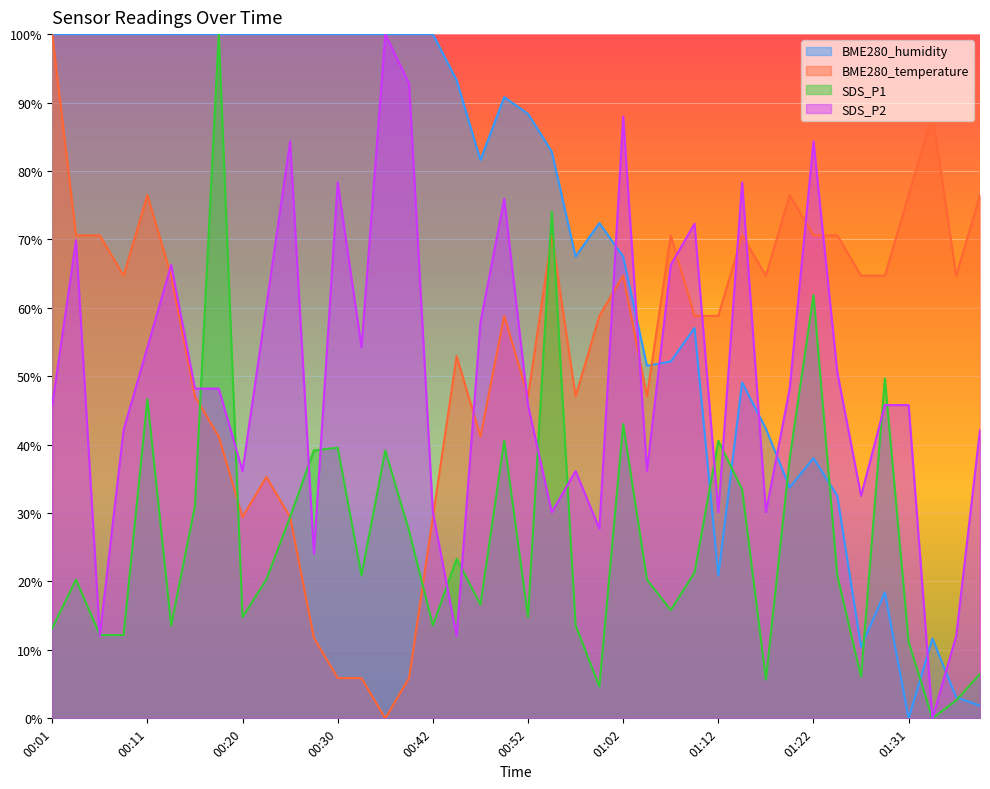

Which series has the widest spread of values?

SDS_P1